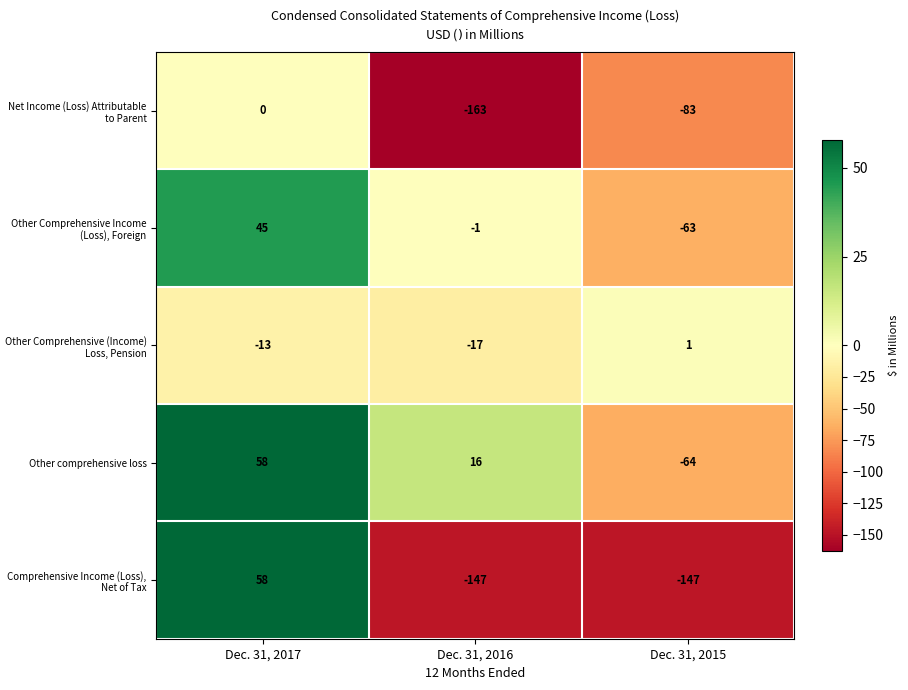

Between Dec. 31, 2017 and Dec. 31, 2015, which series saw the biggest shift?

Comprehensive Income (Loss), Net of Tax